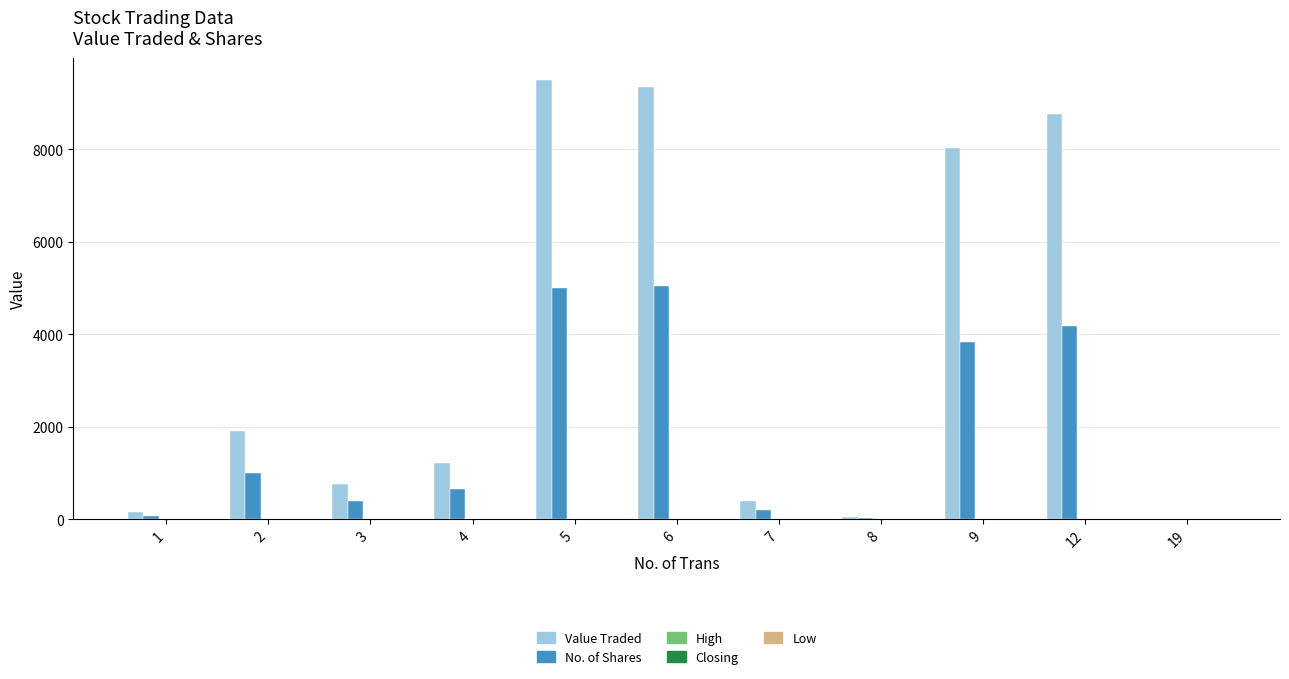

Which series has the largest total across all categories?

Value Traded